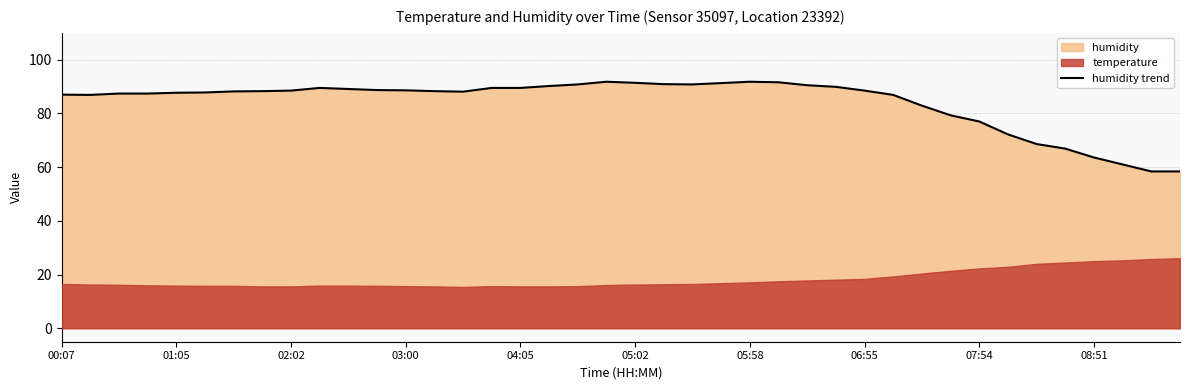

What is the highest value of the humidity trend series?

91.8